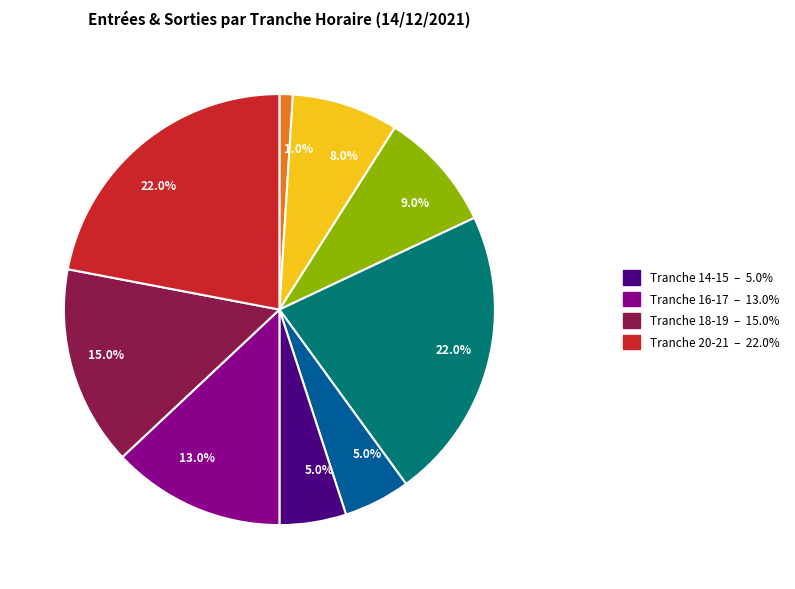

Is there a majority slice in this chart?

No